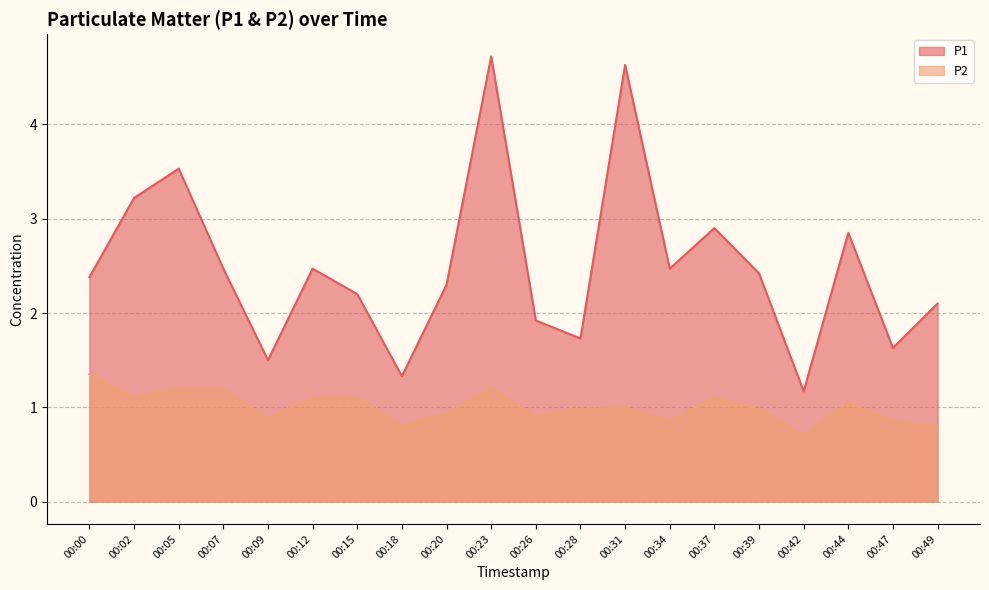

Reading right to left, transcribe all the data shown in this chart.

P1: 00:49=2.1	00:47=1.6	00:44=2.9	00:42=1.2	00:39=2.4	00:37=2.9	00:34=2.5	00:31=4.6	00:28=1.7	00:26=1.9	00:23=4.7	00:20=2.3	00:18=1.3	00:15=2.2	00:12=2.5	00:09=1.5	00:07=2.5	00:05=3.5	00:02=3.2	00:00=2.4
P2: 00:49=0.8	00:47=0.8	00:44=1.1	00:42=0.7	00:39=1.0	00:37=1.1	00:34=0.8	00:31=1.0	00:28=1.0	00:26=0.9	00:23=1.2	00:20=0.9	00:18=0.8	00:15=1.1	00:12=1.1	00:09=0.9	00:07=1.2	00:05=1.2	00:02=1.1	00:00=1.4